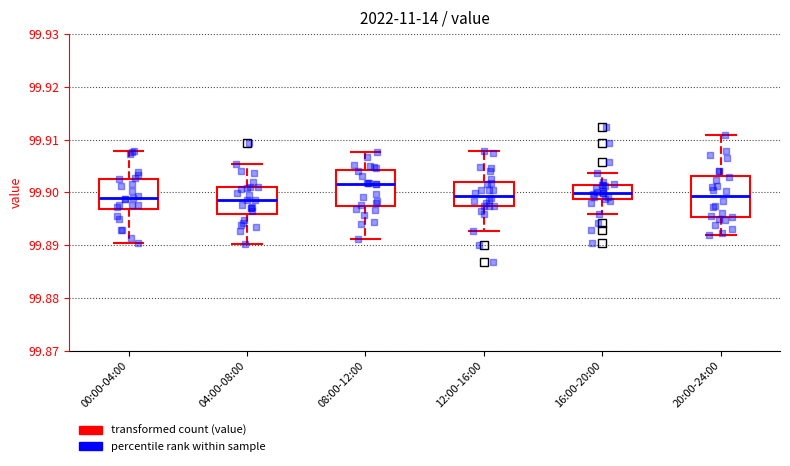

Comparing the boxes themselves (not the whiskers), which one is the tallest?

20:00-24:00